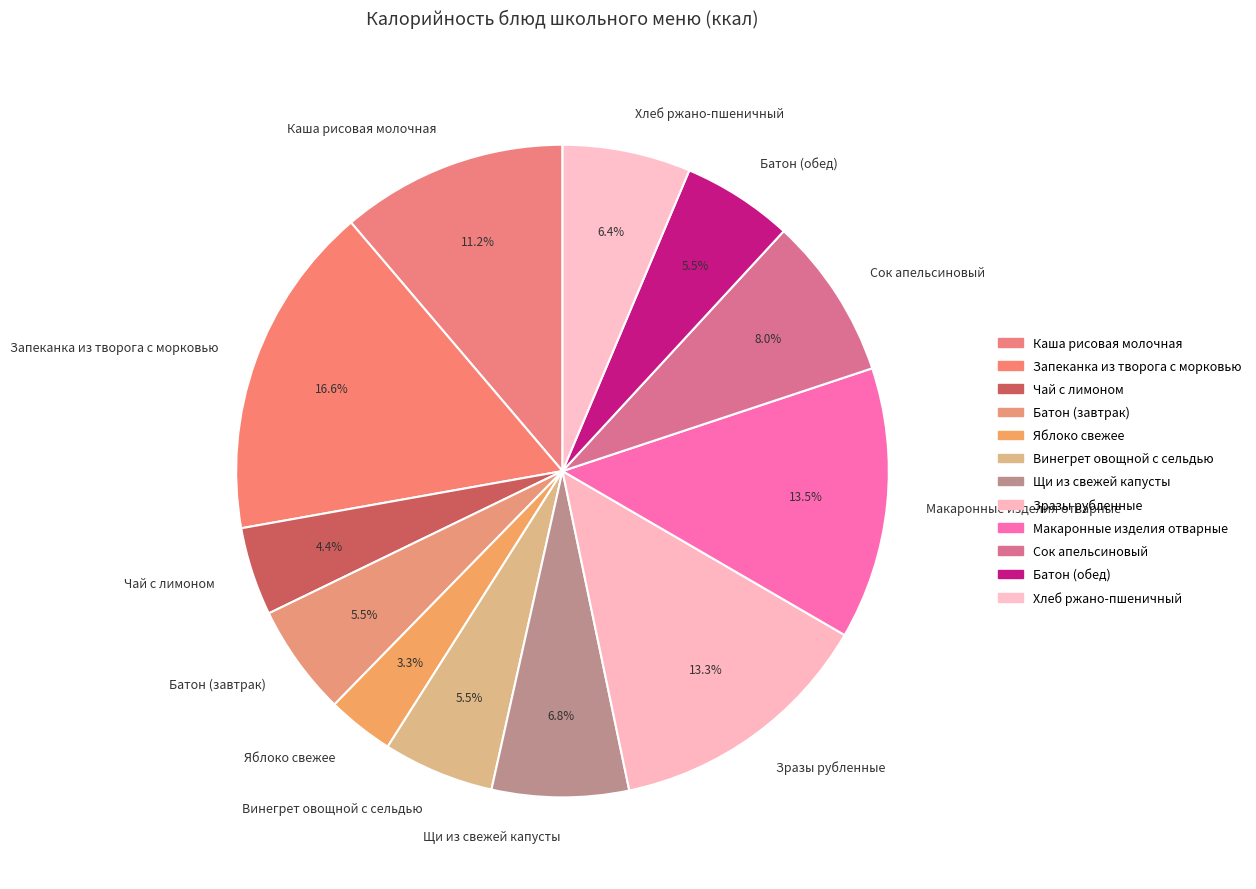

Which category has the smallest portion of the pie?

Яблоко свежее